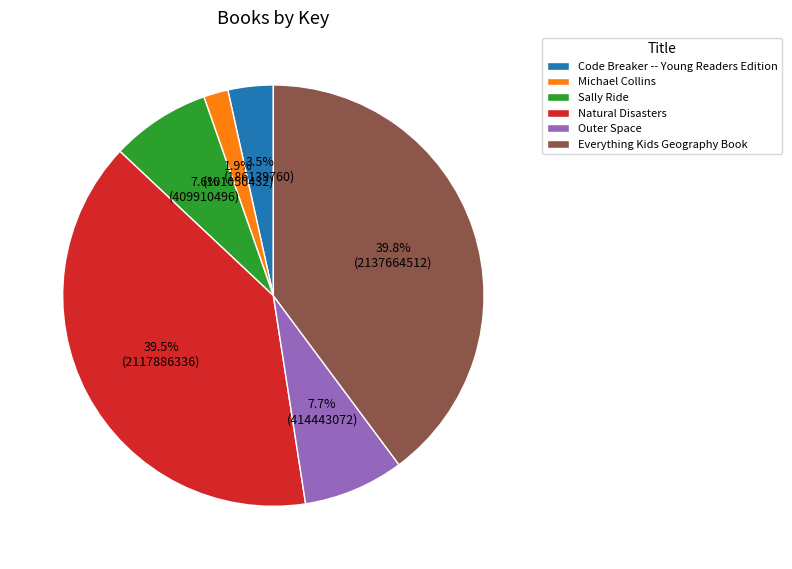

What is the smallest slice in the pie chart?

Michael Collins